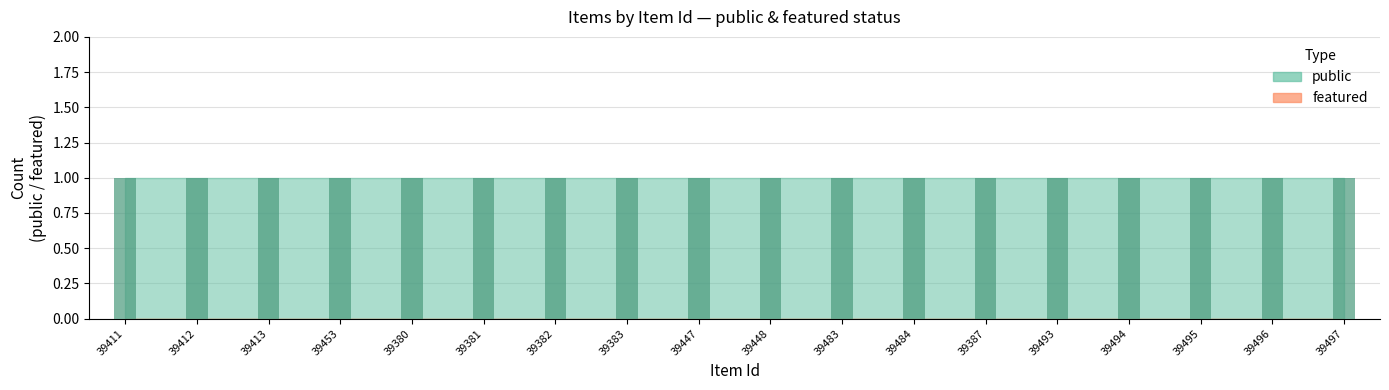

Which series has the widest spread of values?

public